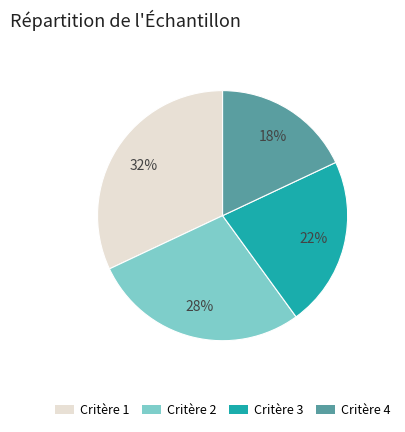

To the nearest percent, what is the difference between the largest and smallest slice percentages?

14%